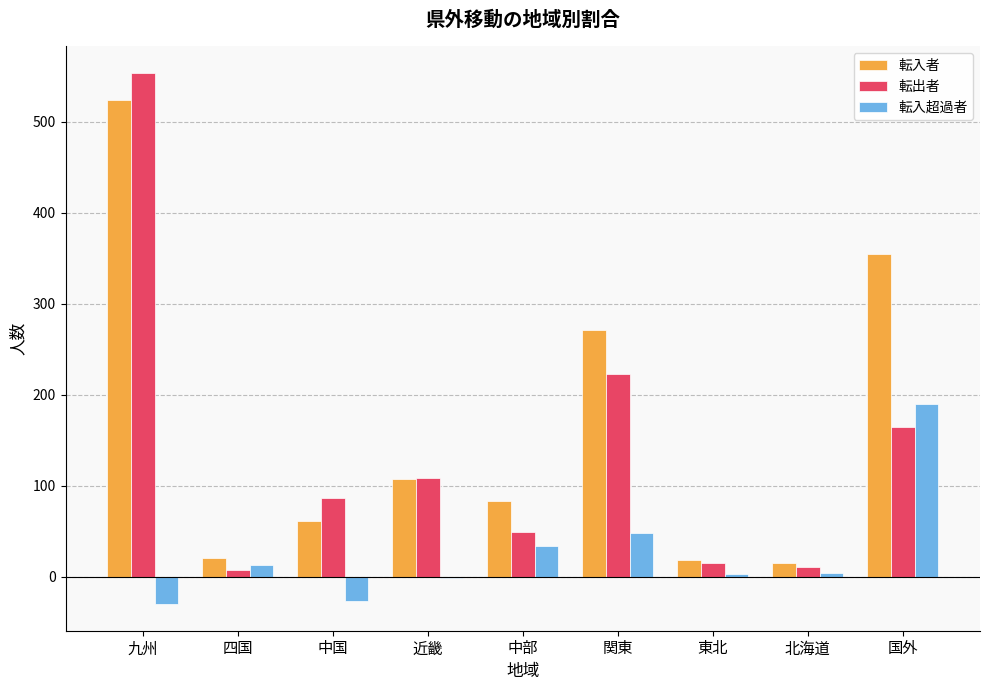

True or false: 転入者 has a value of 94 at 中国.

False